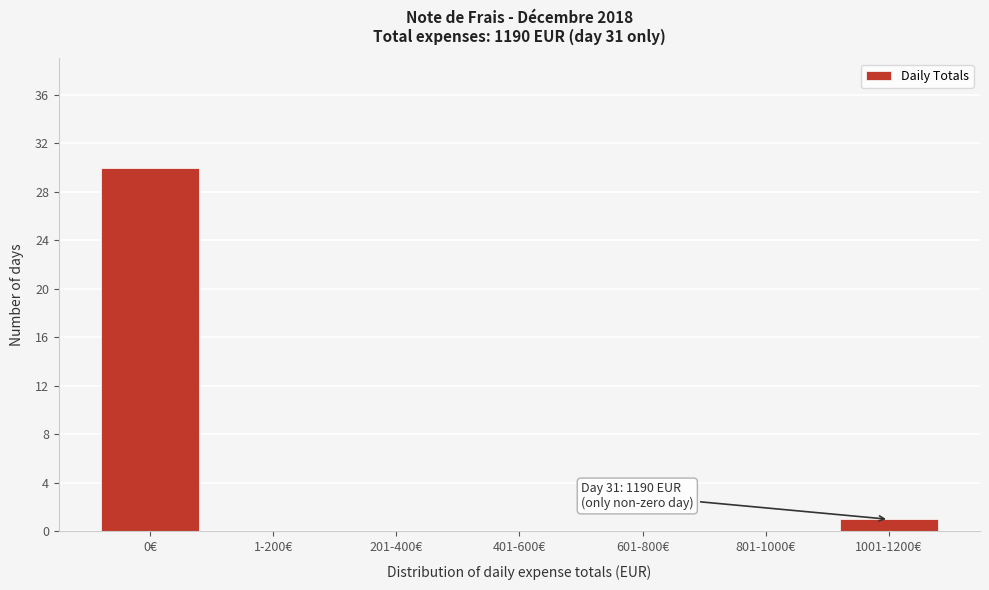

Reading left to right, list all the values displayed in this chart.

0€=30	1-200€=0	201-400€=0	401-600€=0	601-800€=0	801-1000€=0	1001-1200€=1